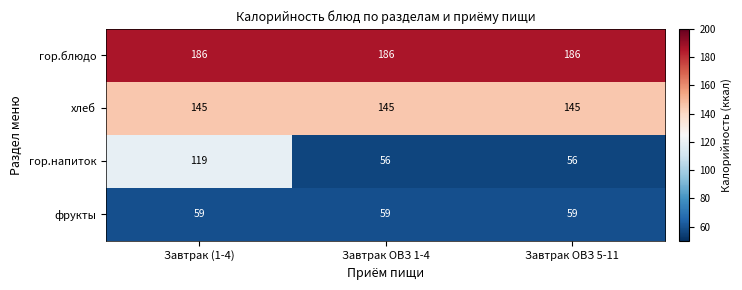

Reading left to right, extract all data points from this chart.

гор.блюдо: 186	186	186
хлеб: 145	145	145
гор.напиток: 119	56	56
фрукты: 59	59	59